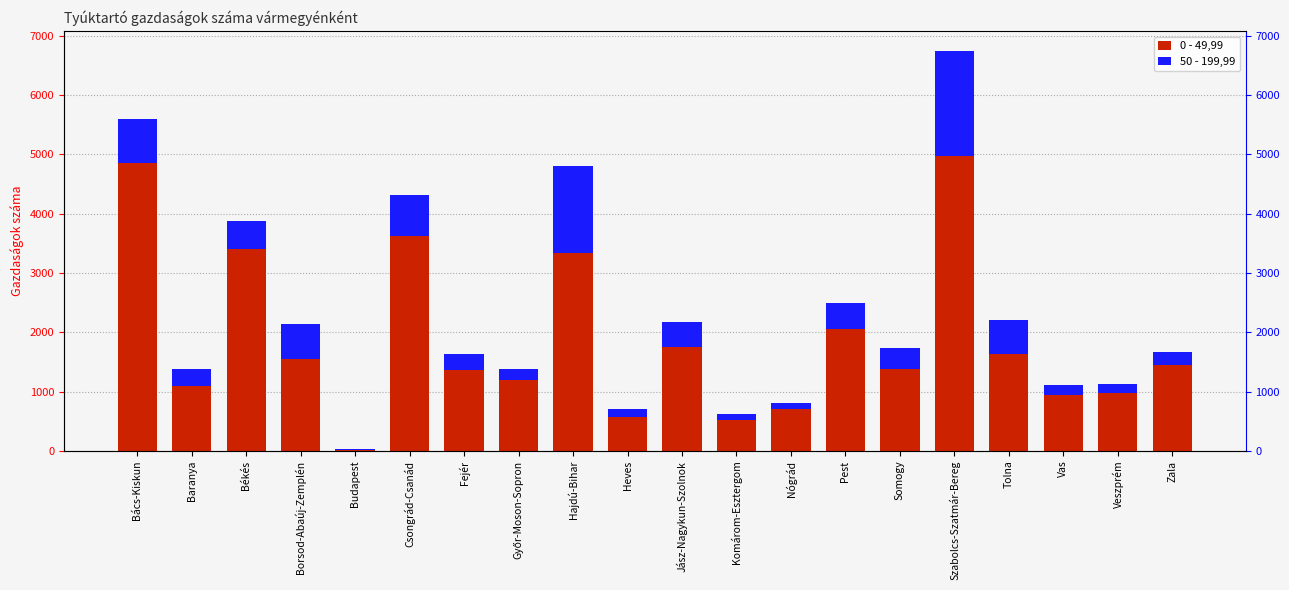

What is the average value of the 0 - 49,99 series?

1872